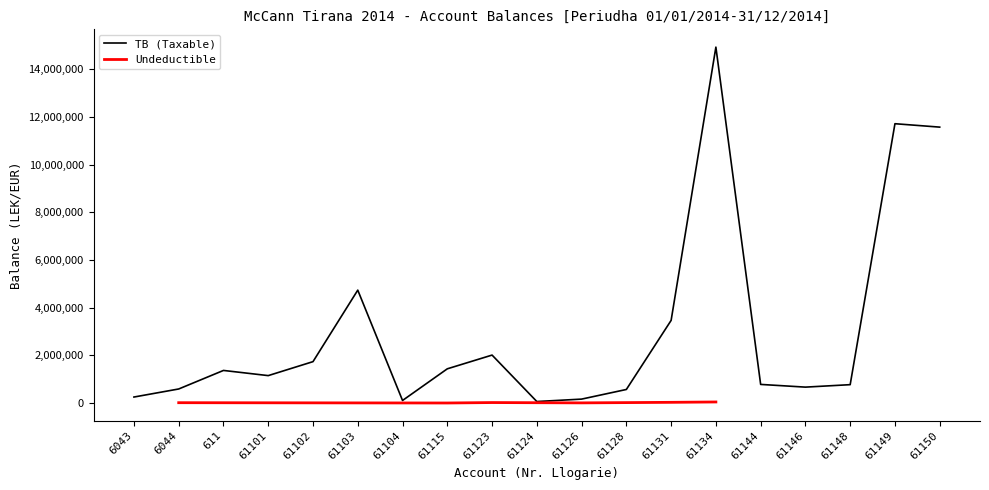

How many data points are less than 1149043?

9